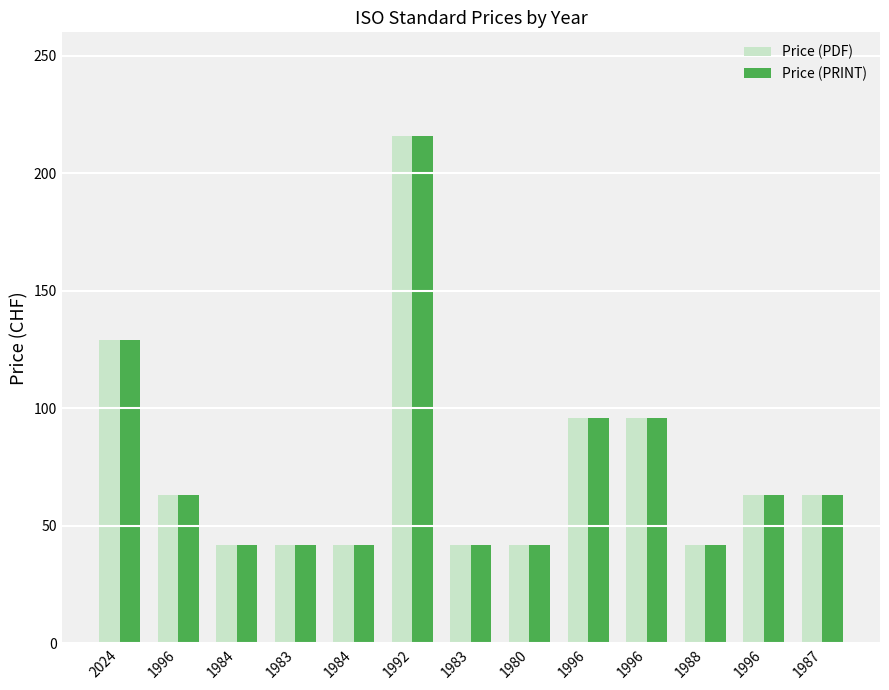

Count the number of categories in the chart.

13